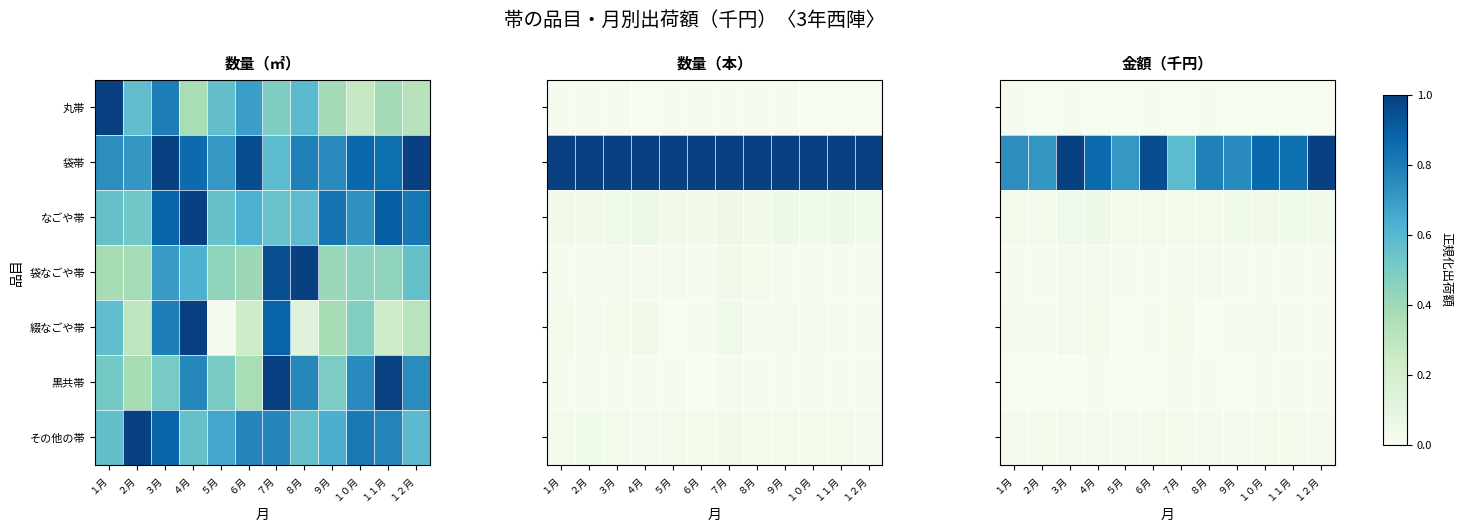

What is the maximum value shown in the chart?

1.0